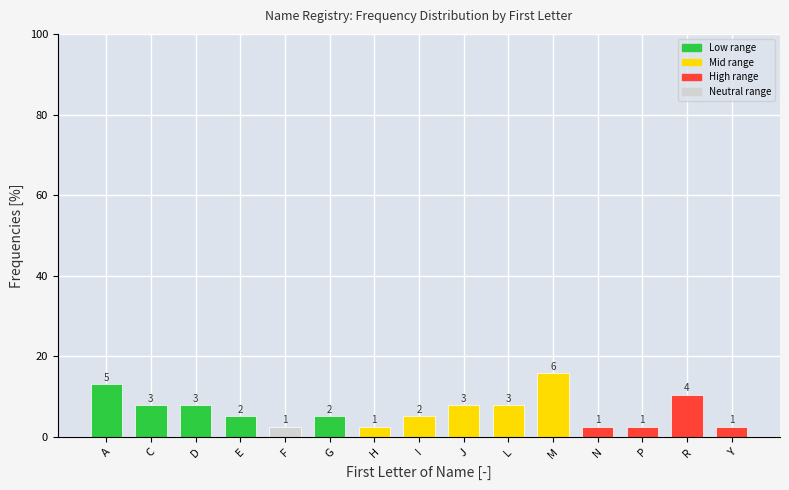

Does the chart contain any negative values?

No